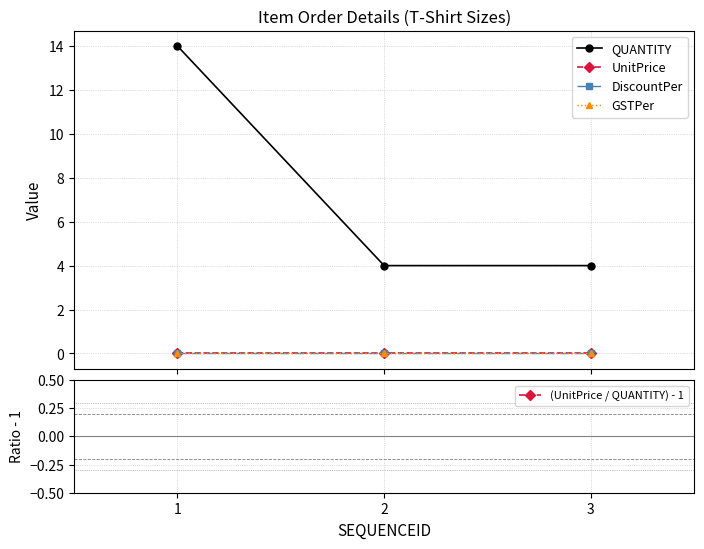

Rank the series at 3 from lowest to highest value.

(UnitPrice / QUANTITY) - 1, UnitPrice, DiscountPer, GSTPer, QUANTITY